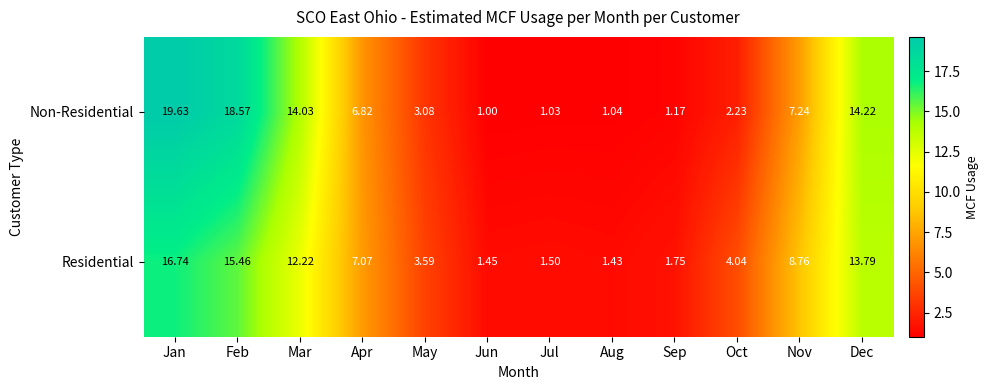

How many distinct data groups are displayed?

2